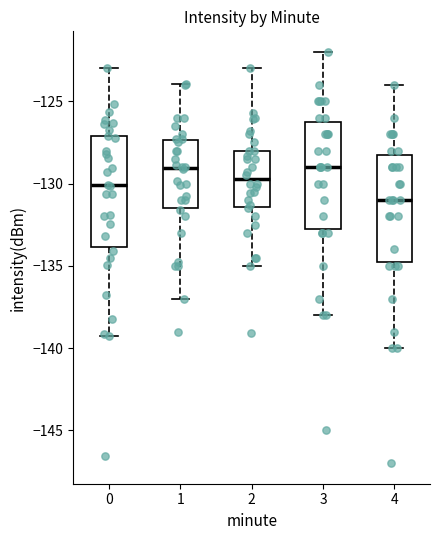

Reading left to right, transcribe this box plot: for each box, give where its median line is, the range the box spans, and where its two whiskers end, as read against the y-axis. The values are not printed on the chart, so give them approximately, as read against the axis.

0: median -130.0, box -134.0 to -127.0, whiskers -139.5 to -123.0
1: median -129.0, box -131.5 to -127.5, whiskers -137.0 to -124.0
2: median -129.5, box -131.5 to -128.0, whiskers -135.0 to -123.0
3: median -129.0, box -132.5 to -126.0, whiskers -138.0 to -122.0
4: median -131.0, box -134.5 to -128.0, whiskers -140.0 to -124.0